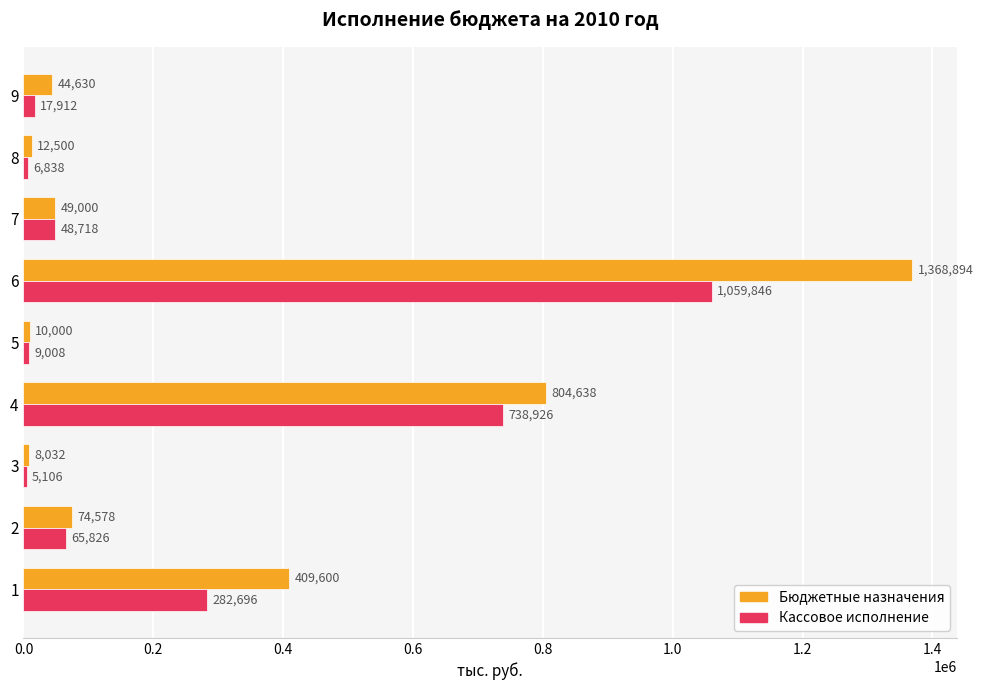

What are all the series names shown in the legend?

Бюджетные назначения, Кассовое исполнение